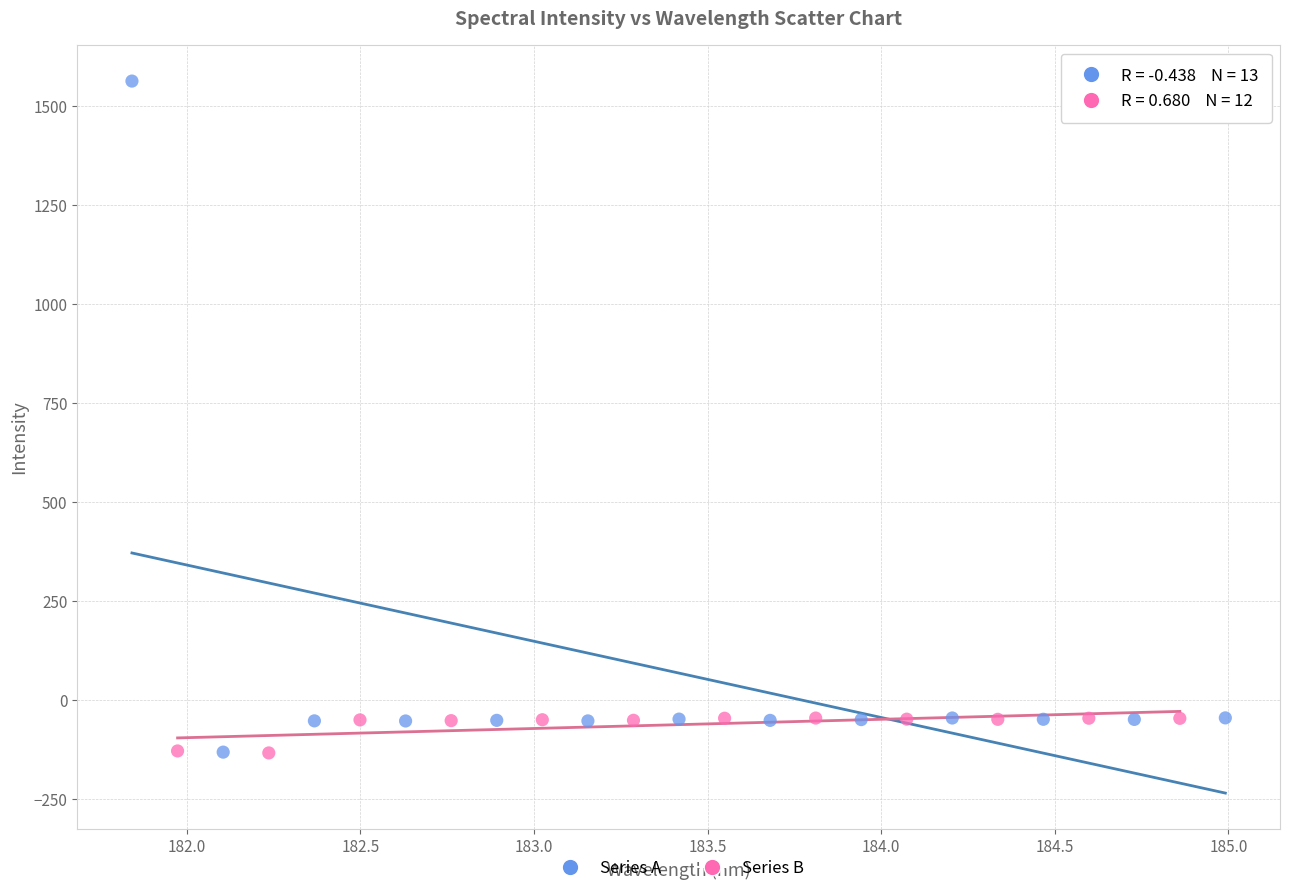

Which series has the widest spread of Y values?

Series A